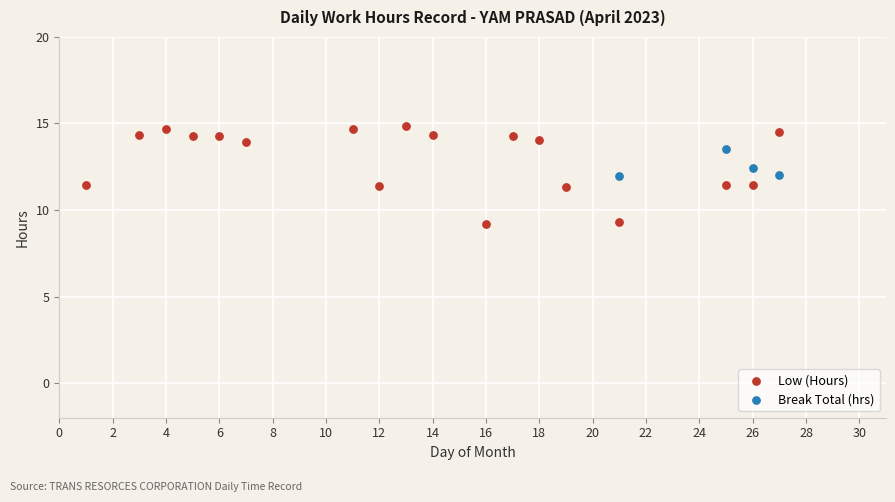

Which series has the largest Y range (max minus min)?

Low (Hours)